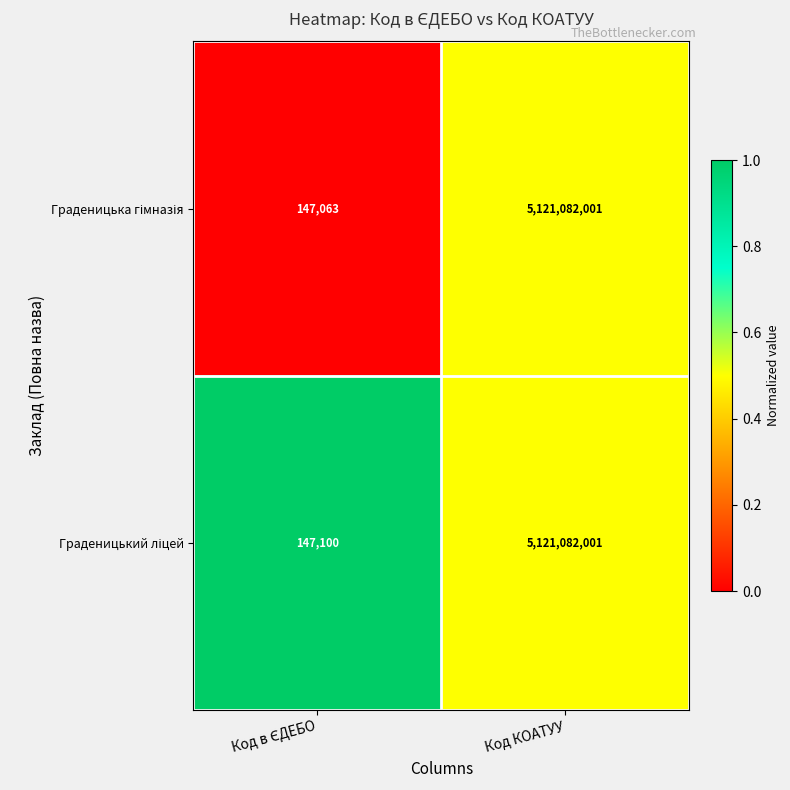

Which label corresponds to the largest value in the chart?

Код КОАТУУ